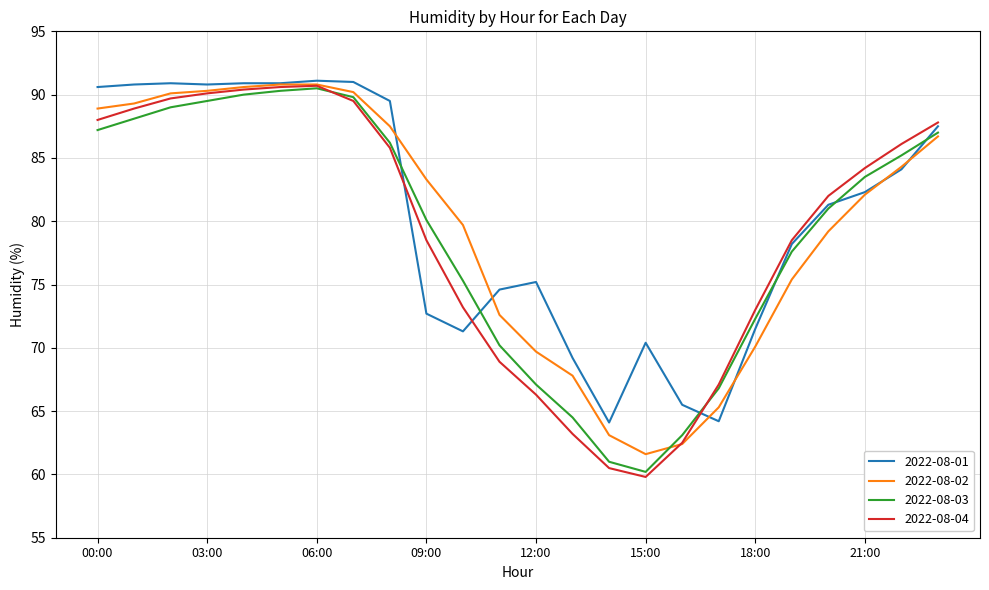

Which series has the largest range (max minus min)?

2022-08-04